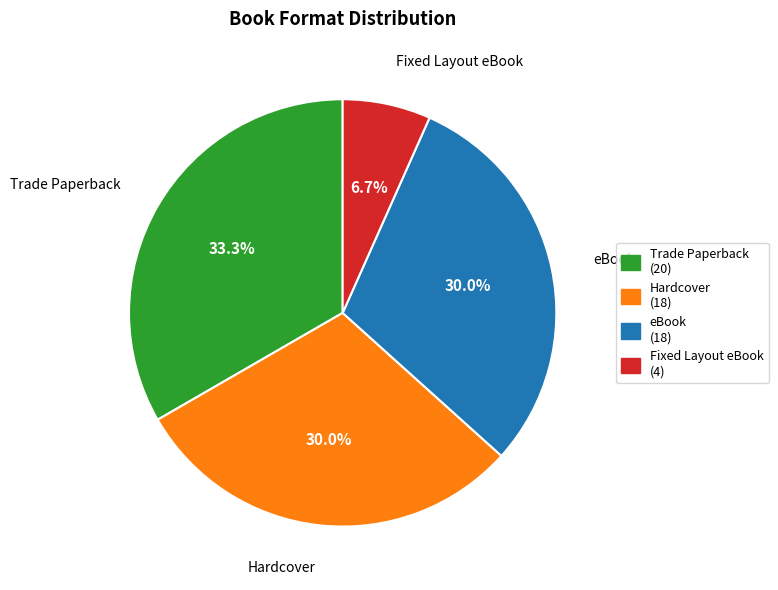

To the nearest percent, what portion does eBook represent?

30%